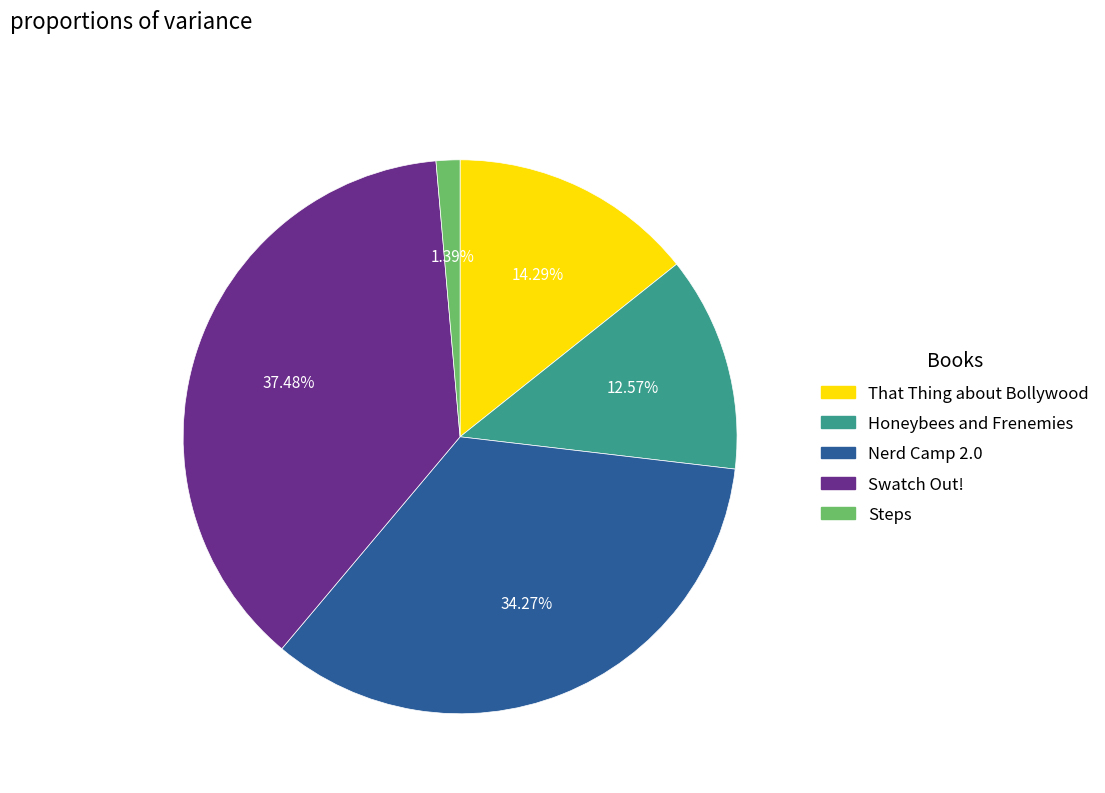

Which slice is the smallest?

Steps